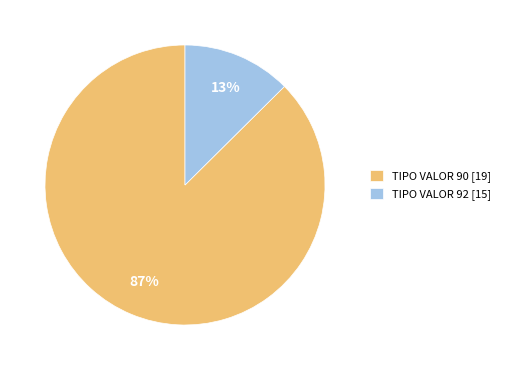

Which has a higher value, TIPO VALOR 90 [19] or TIPO VALOR 92 [15]?

TIPO VALOR 90 [19]